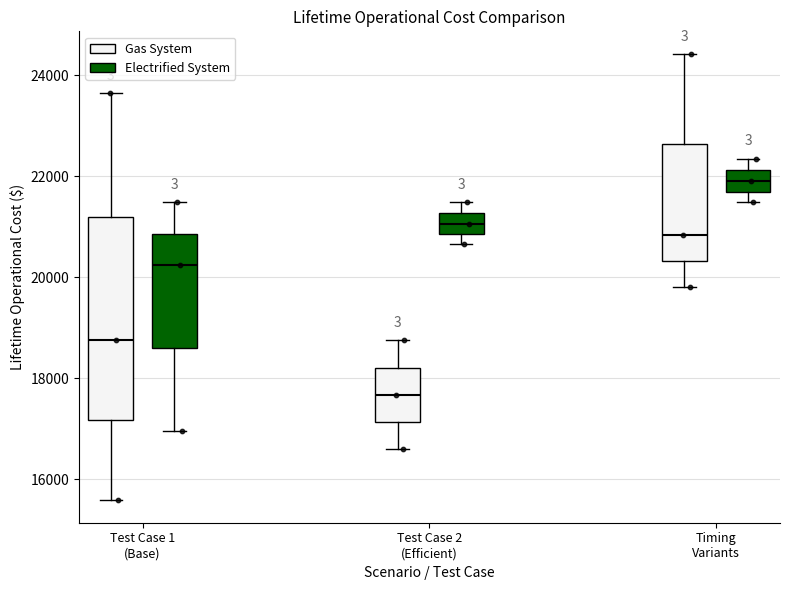

Where does the lower whisker of the box for Test Case 1 (Base) (Gas System) end on the y-axis? The values are not printed on the chart, so give them approximately, as read against the axis.

15600